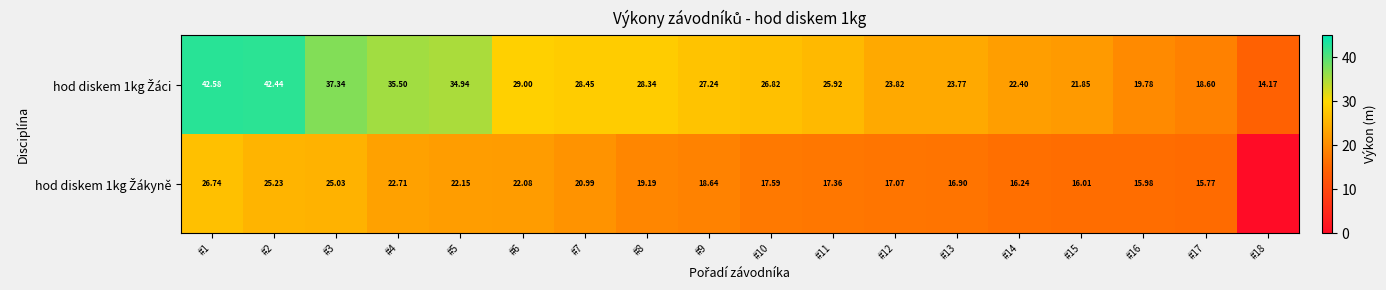

Between #10 and #15, which series saw the biggest shift?

hod diskem 1kg Žáci